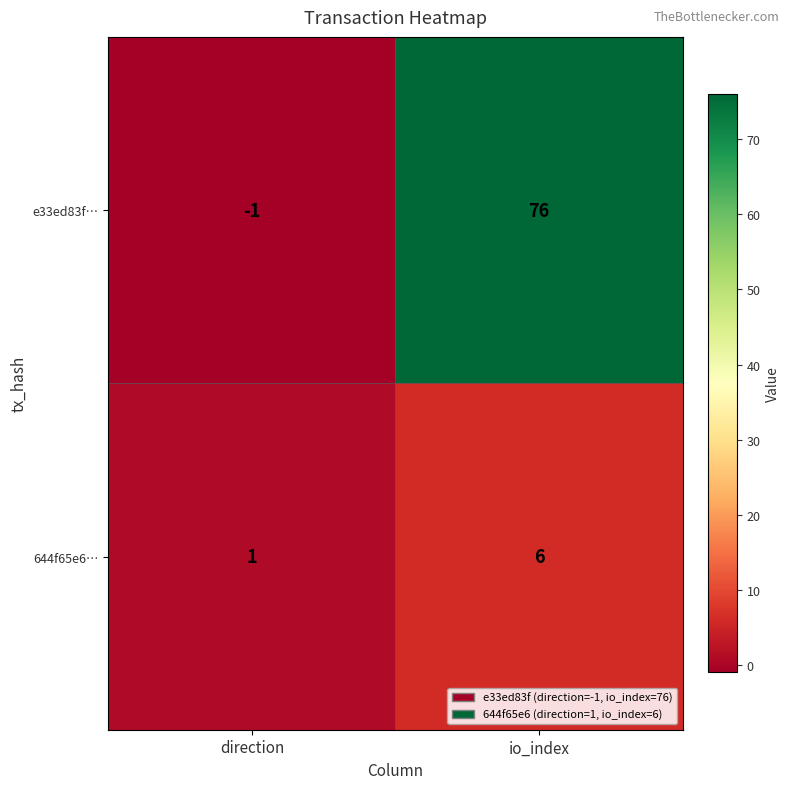

List the series in order of their peak value, highest first.

e33ed83f…, 644f65e6…